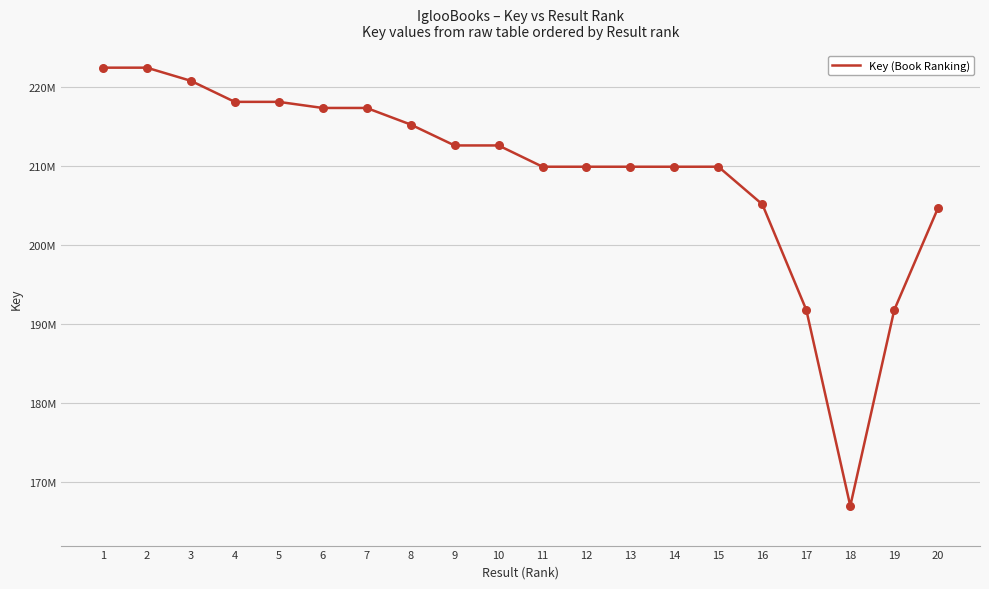

Does the chart have visible grid lines?

Yes